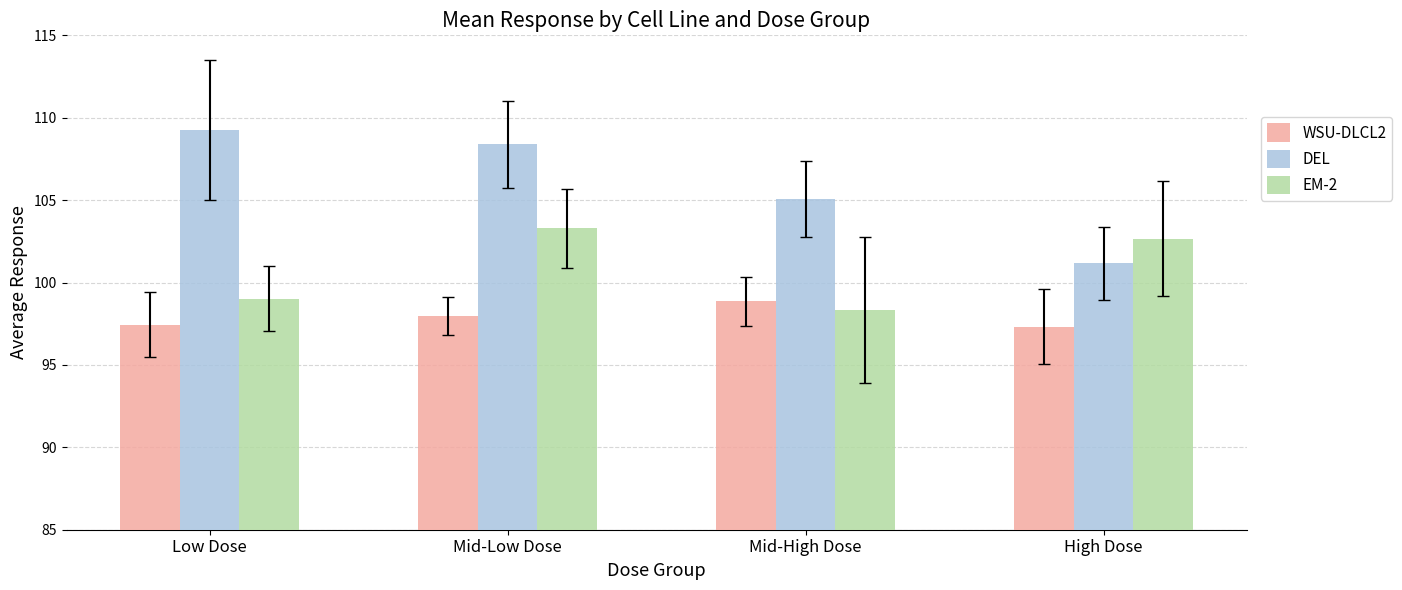

What position from the right is Mid-Low Dose?

3